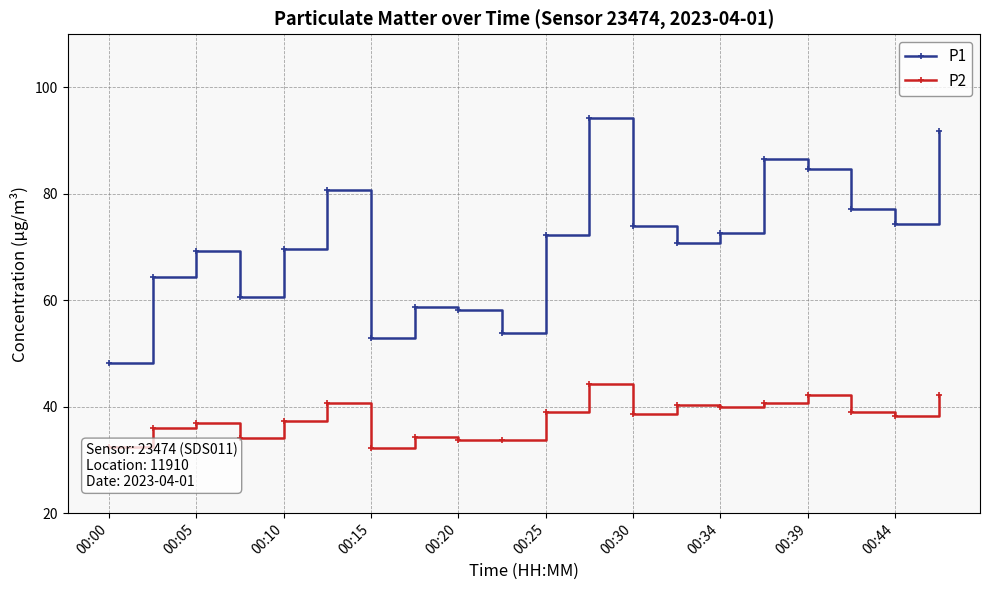

What is the sum of all P1 values?

1415.4